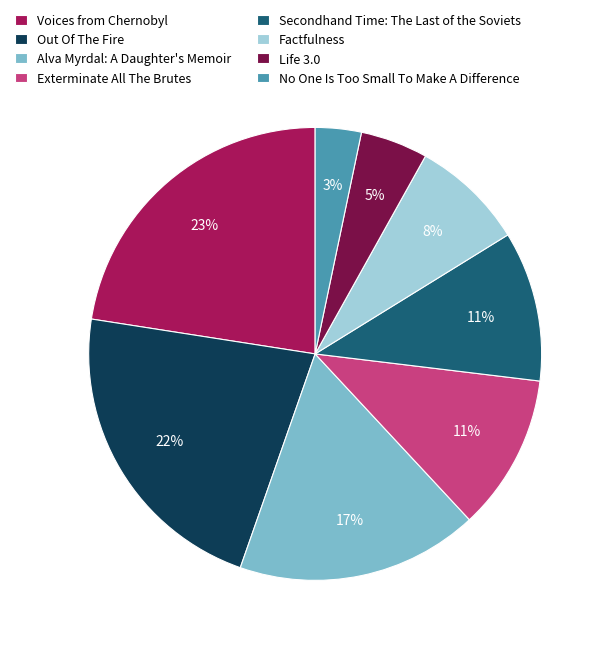

To the nearest percent, what percentage of the pie is Life 3.0?

5%